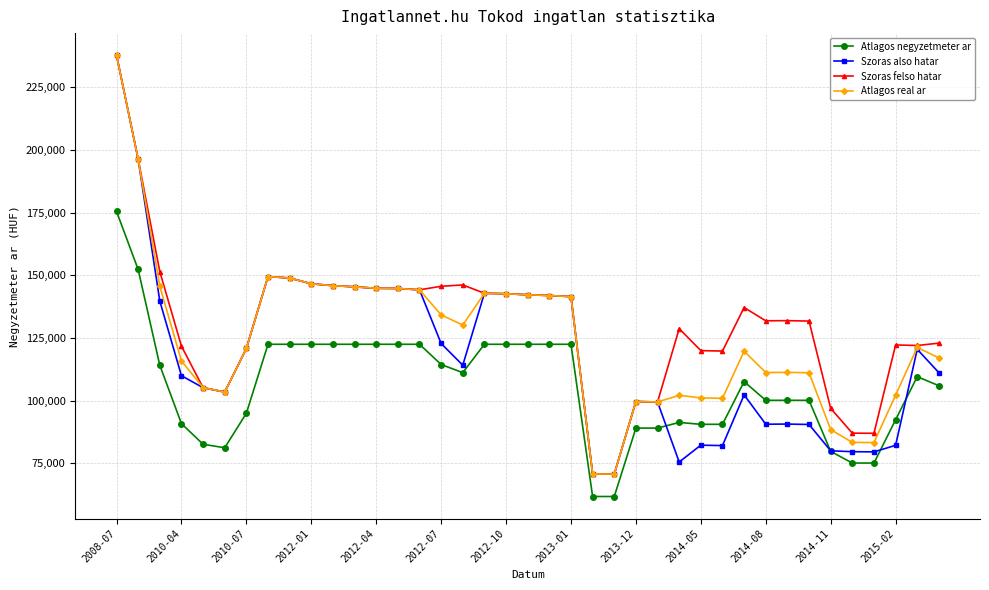

What is the value of the Szoras felso hatar point at the 36th from the left?

87012